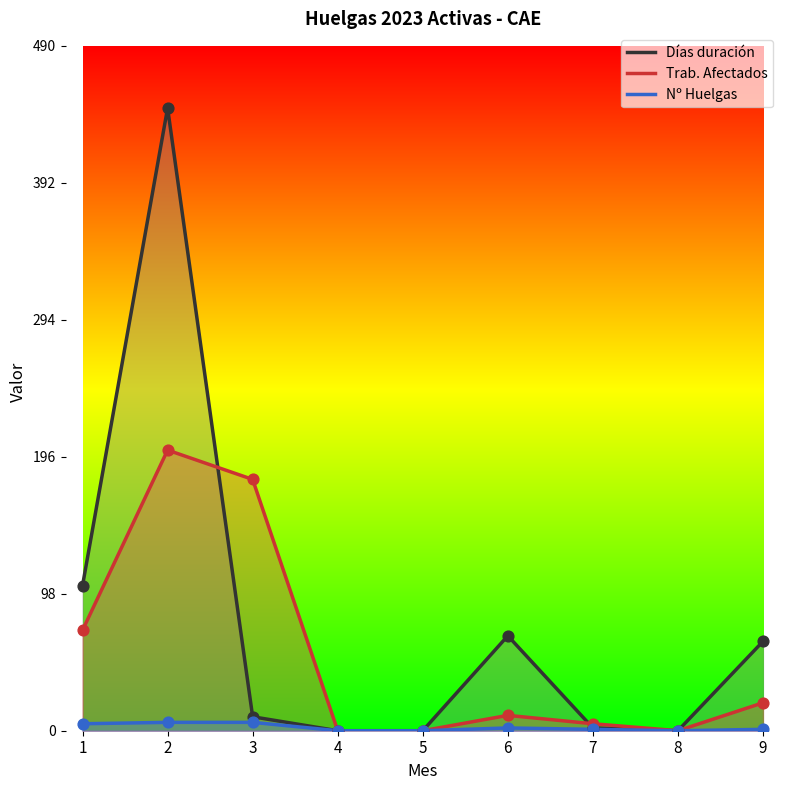

Is the value of Nº Huelgas at 2 greater than the value of Días duración at 9?

No